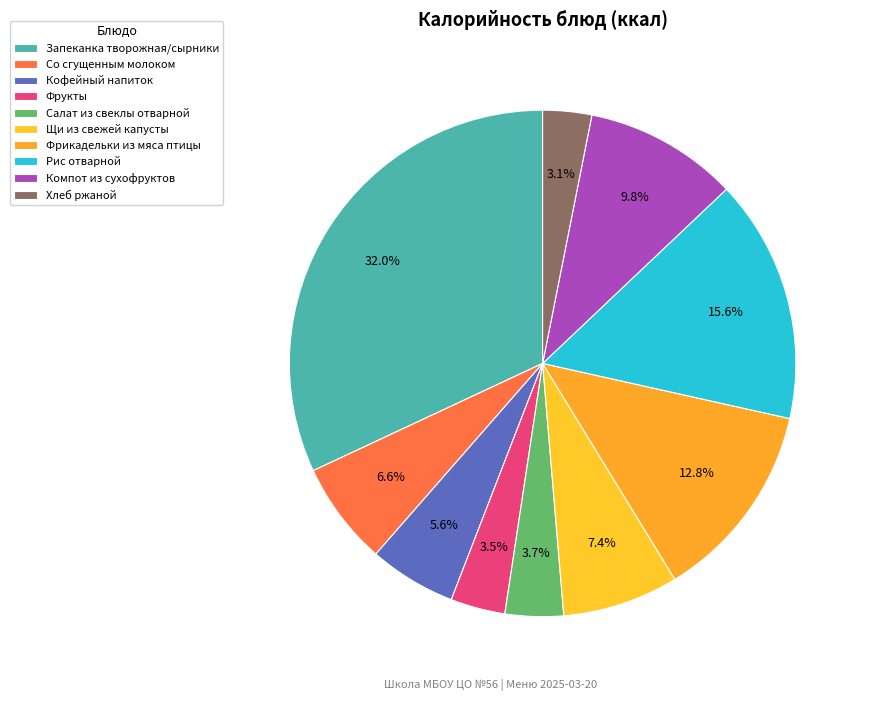

To the nearest percent, what is the combined percentage of Кофейный напиток and Щи из свежей капусты?

13%